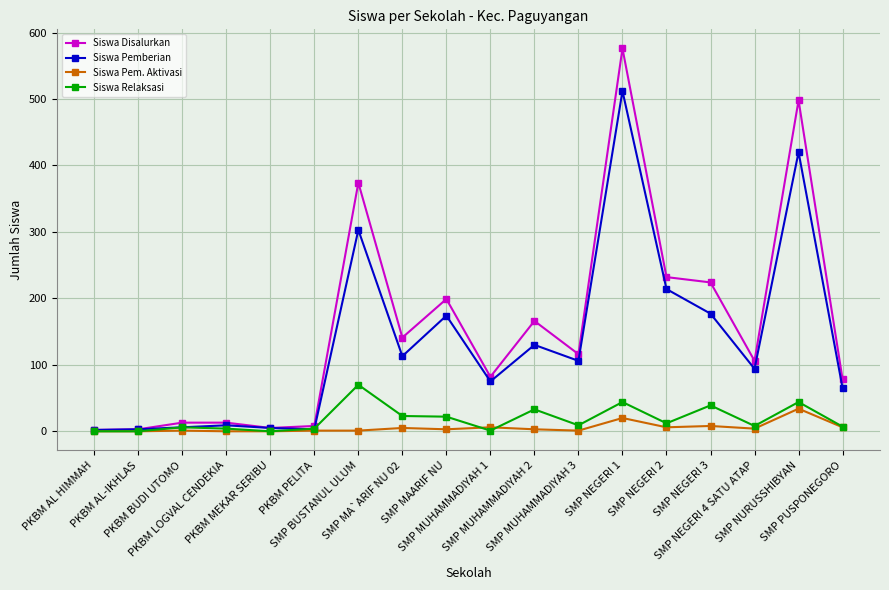

Which series has the largest range (max minus min)?

Siswa Disalurkan